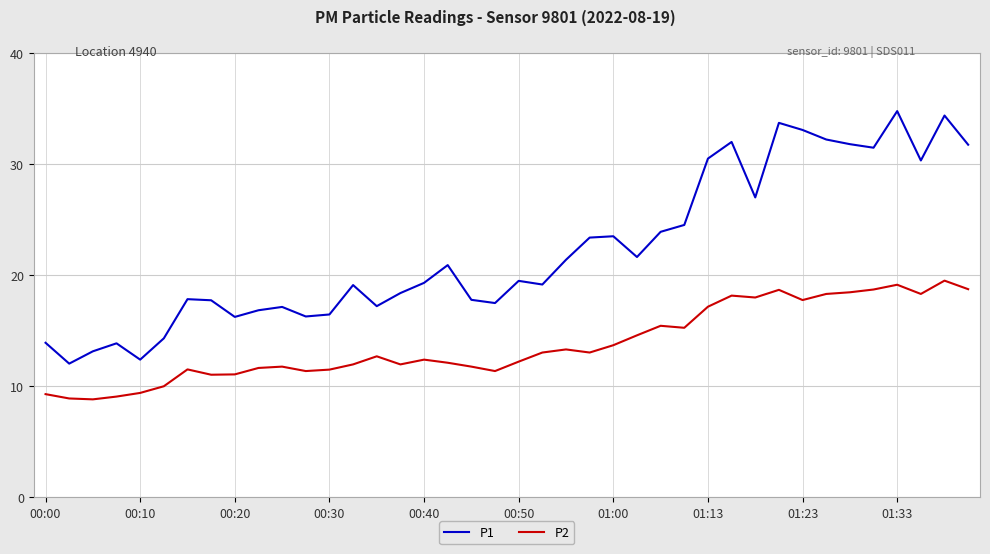

In P1, how many points are lower than both neighbors (excluding endpoints)?

11